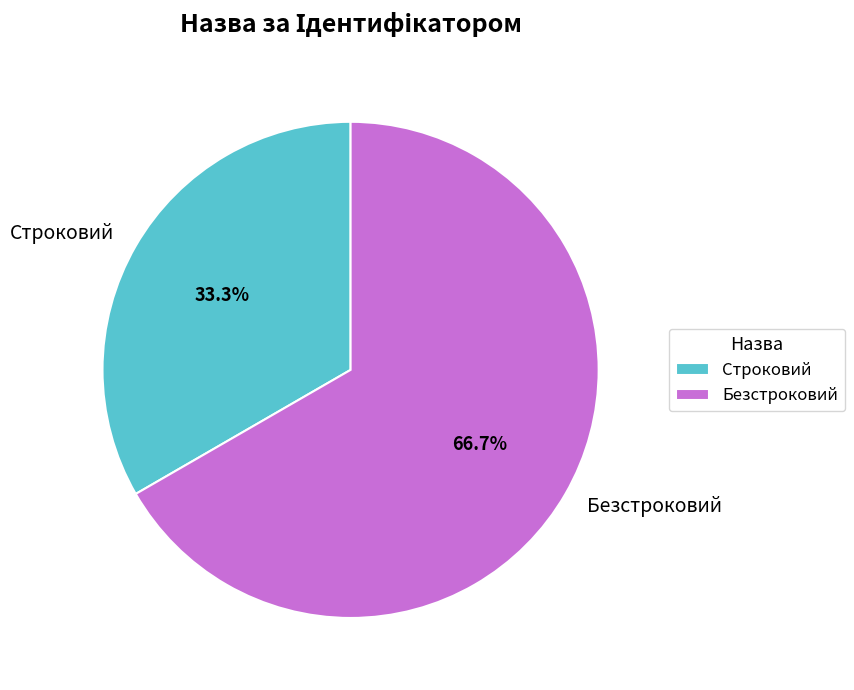

The Безстроковий slice represents 67% of the pie. True or false?

True